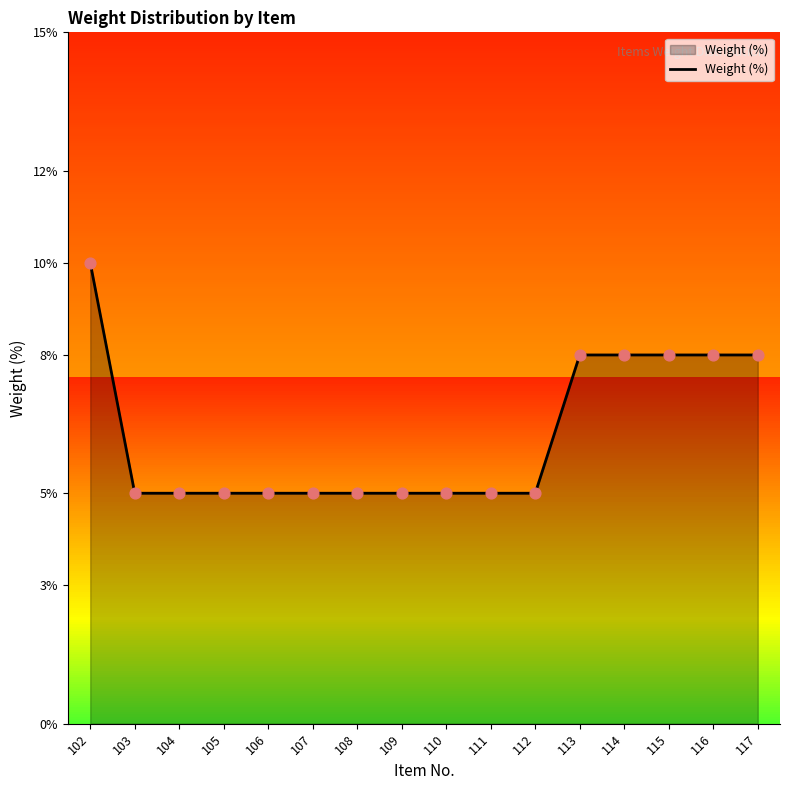

What is the change in value from 102 to 104?

-0.1